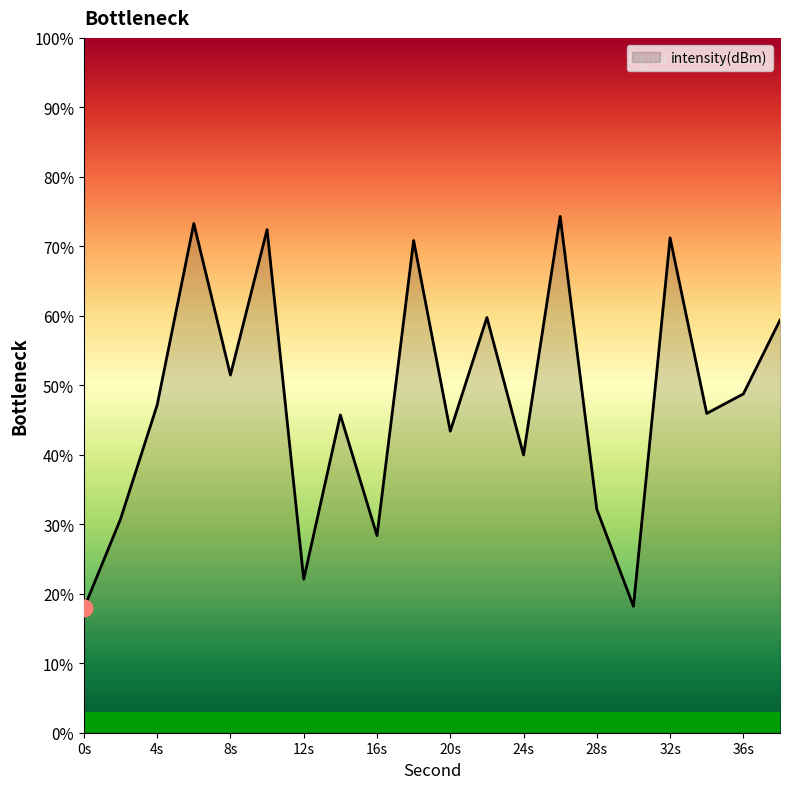

What is the maximum value shown in the chart?

74.3